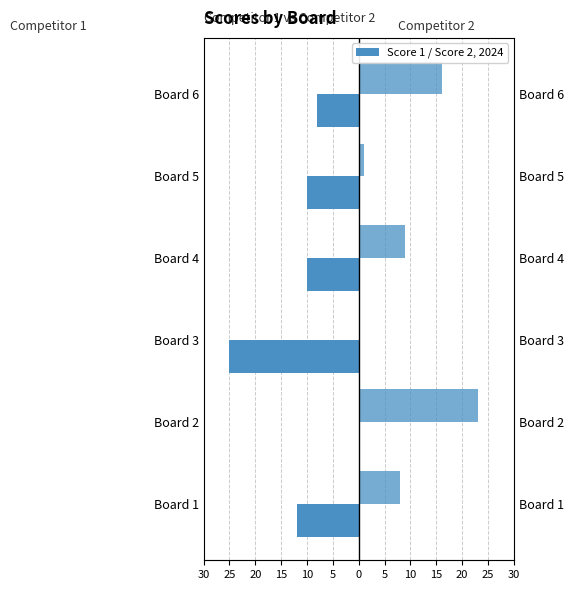

Is the value of Score 1 at Board 5 greater than the value of Score 2 at Board 3?

No